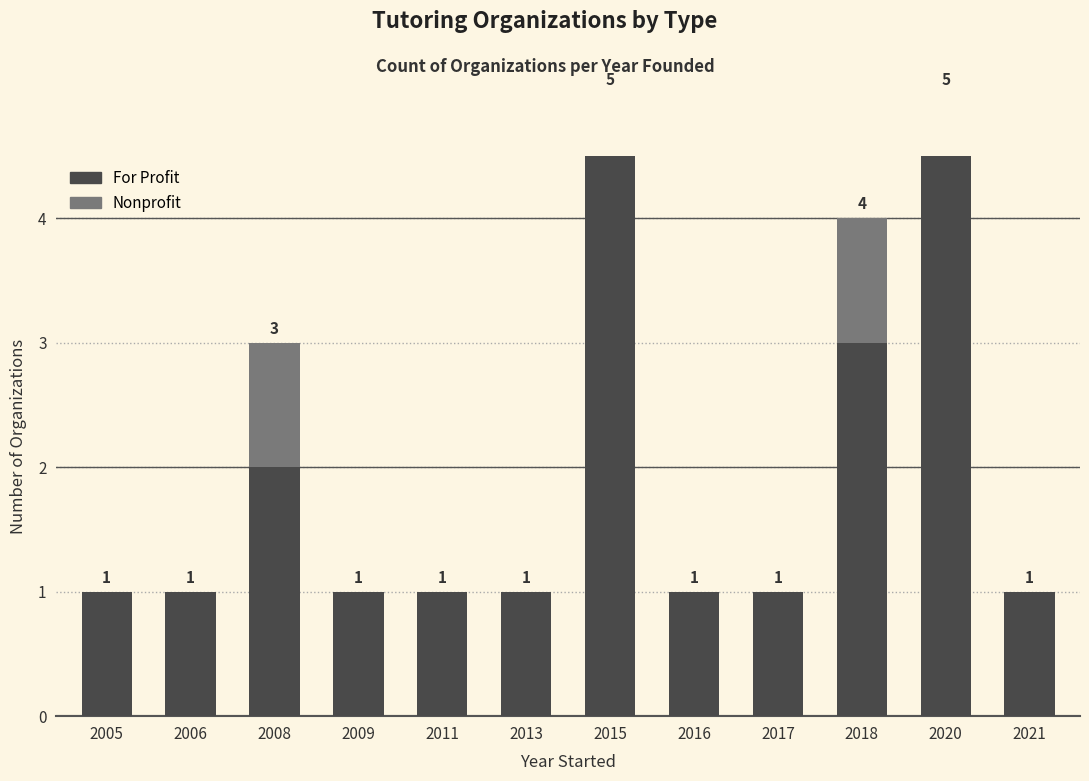

Which has a higher value, 2005 or 2008?

2008